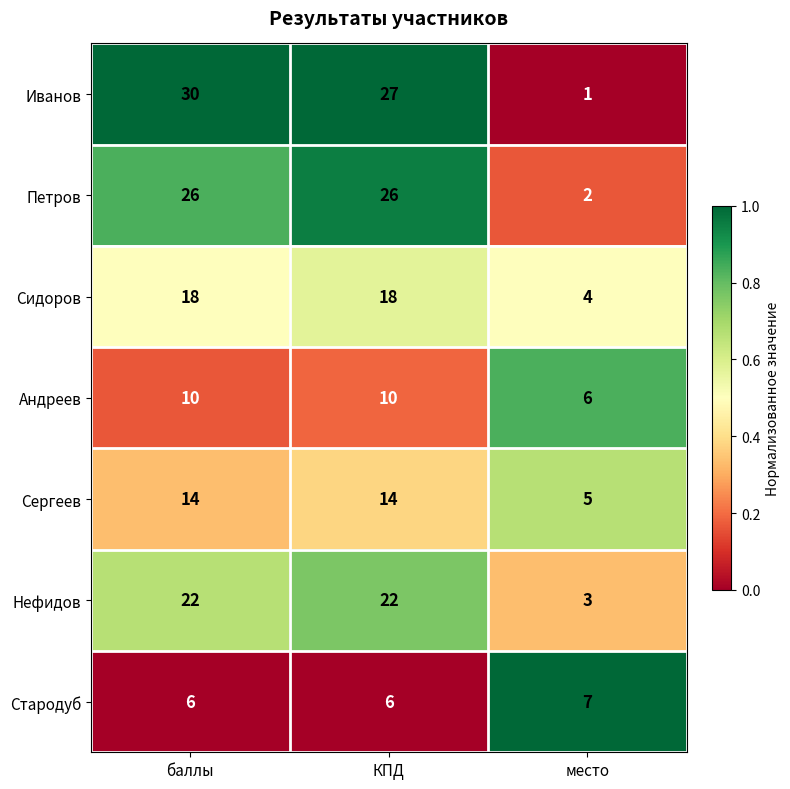

The Сидоров series shows 5 at КПД. True or false?

False